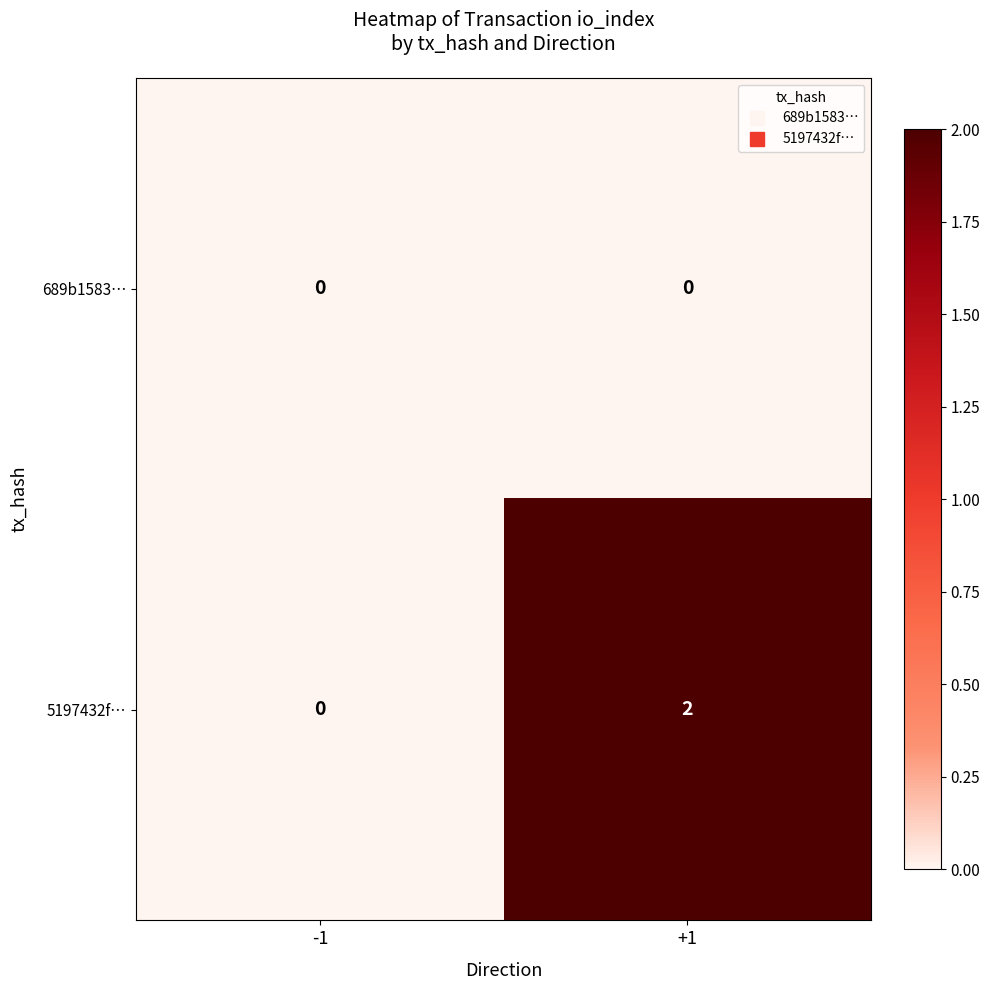

List the series in order of their overall mean, lowest first.

689b1583…, 5197432f…